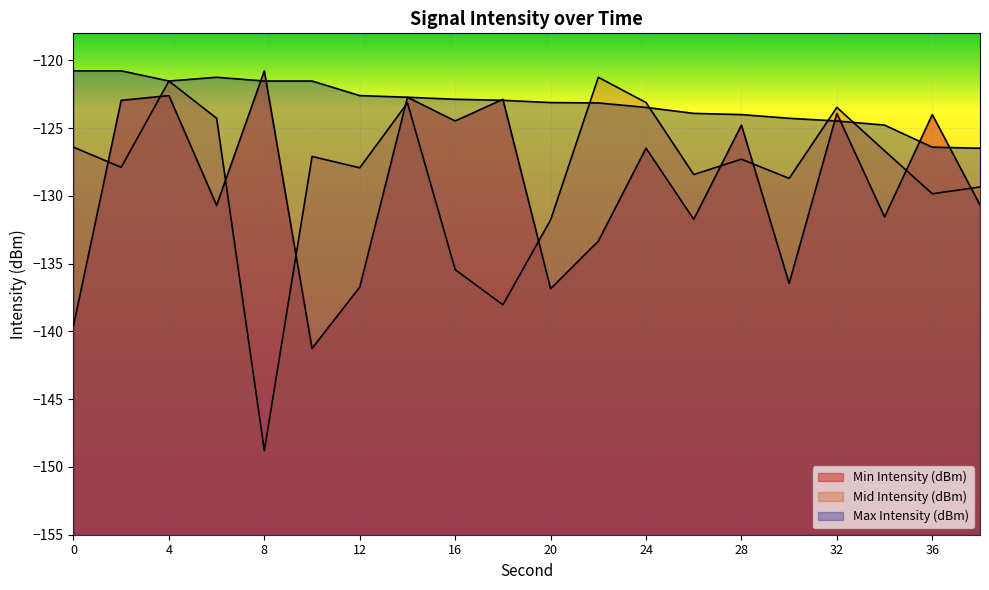

Where is the first local minimum for Min Intensity (dBm)?

6